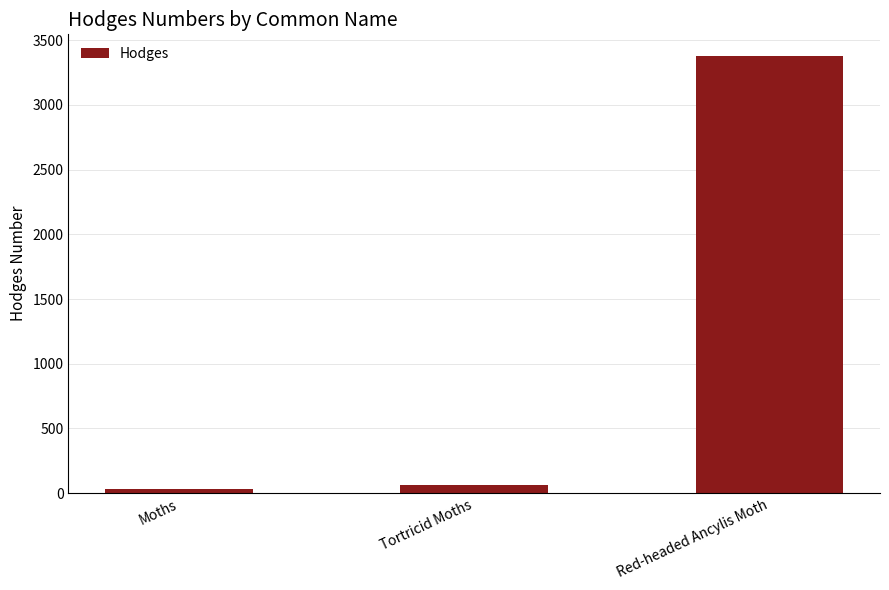

Reading left to right, list all the values displayed in this chart.

Moths=29.0	Tortricid Moths=62.1	Red-headed Ancylis Moth=3377.0